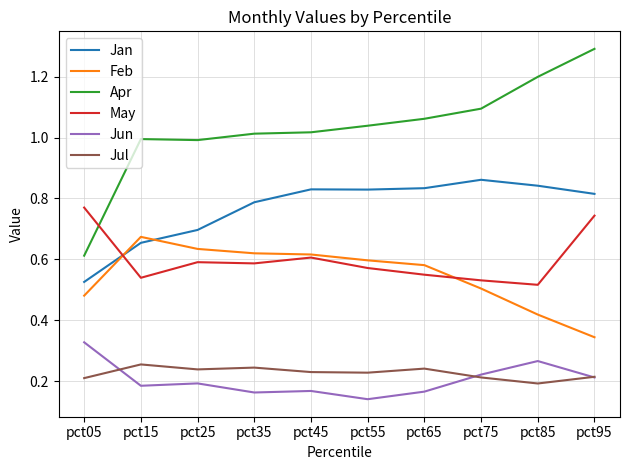

How many categories are shown in the chart?

10